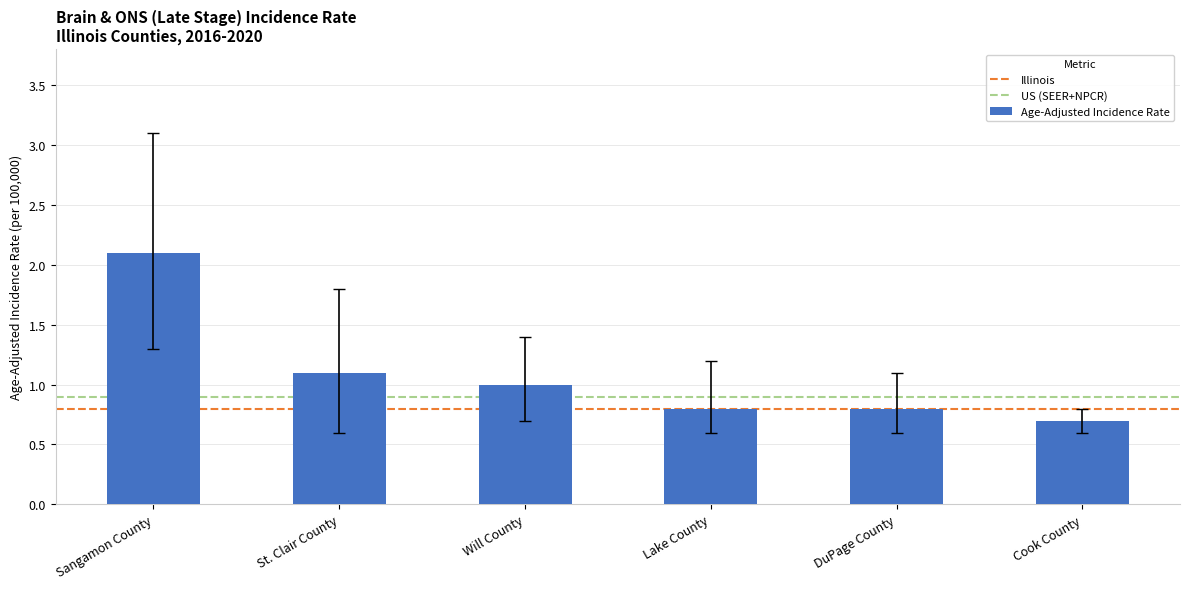

Does the chart contain stacked bars?

No